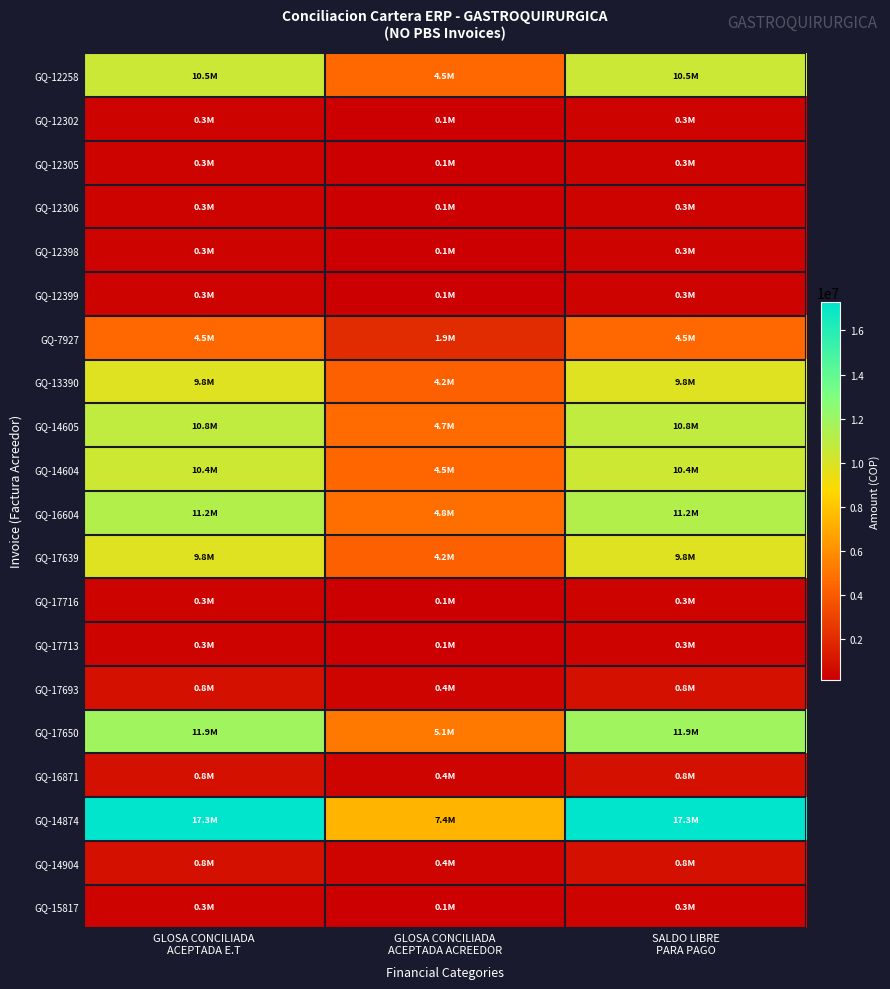

Count the number of categories in the chart.

3